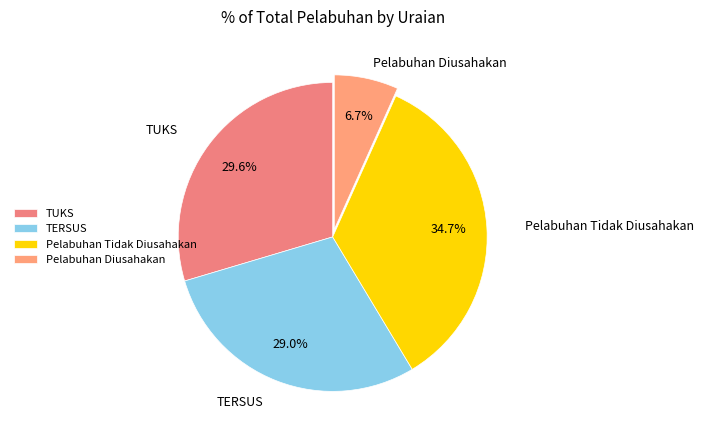

Which category has the biggest portion of the pie?

Pelabuhan Tidak Diusahakan